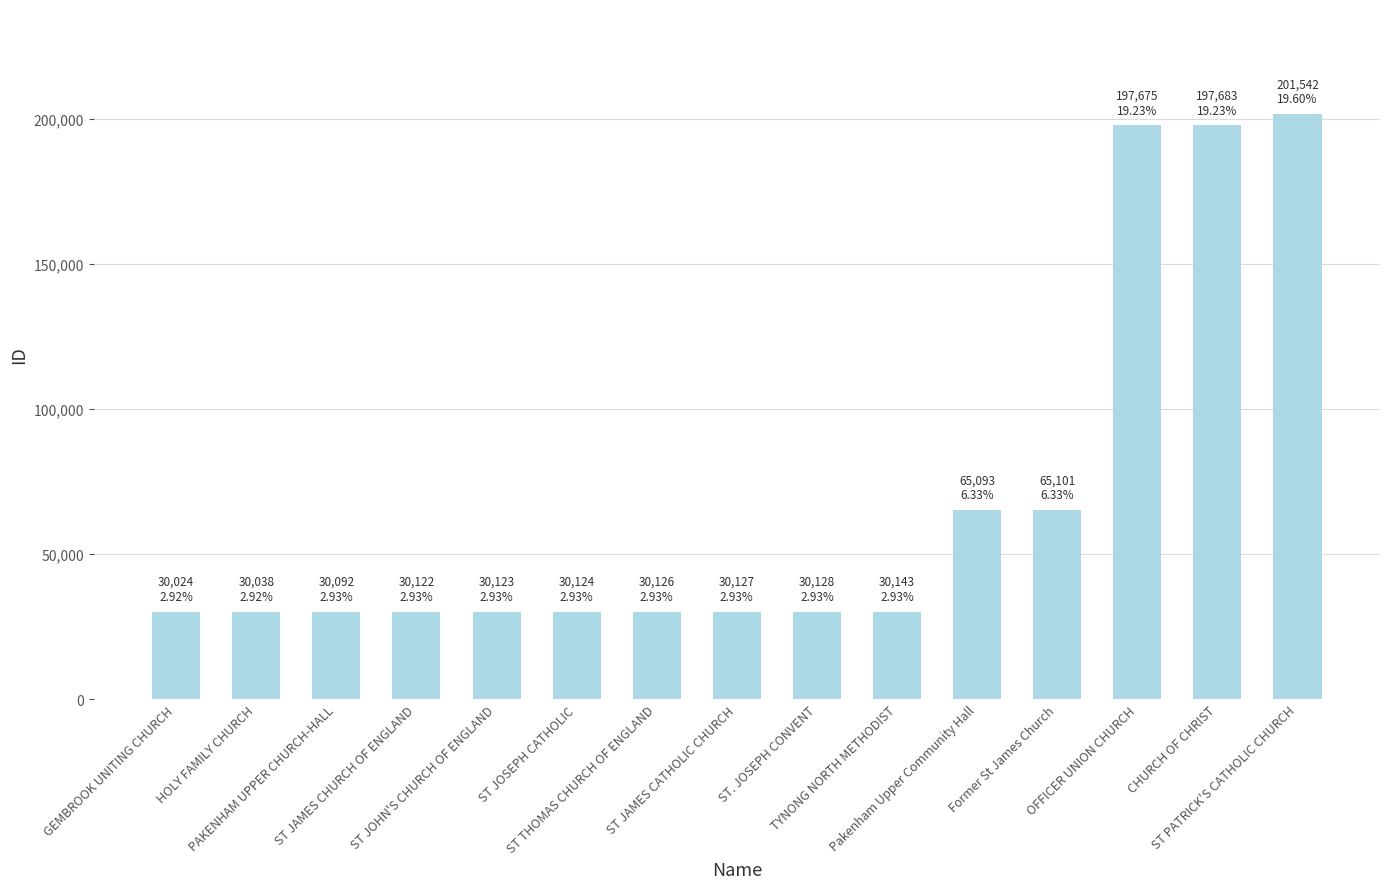

What is the greatest value displayed?

201542